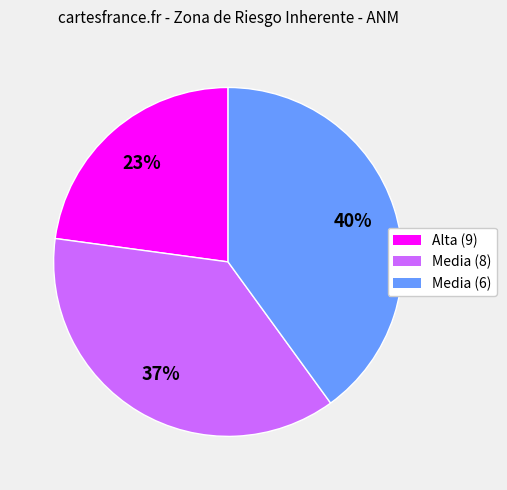

Is there any slice that represents more than half of the pie?

No